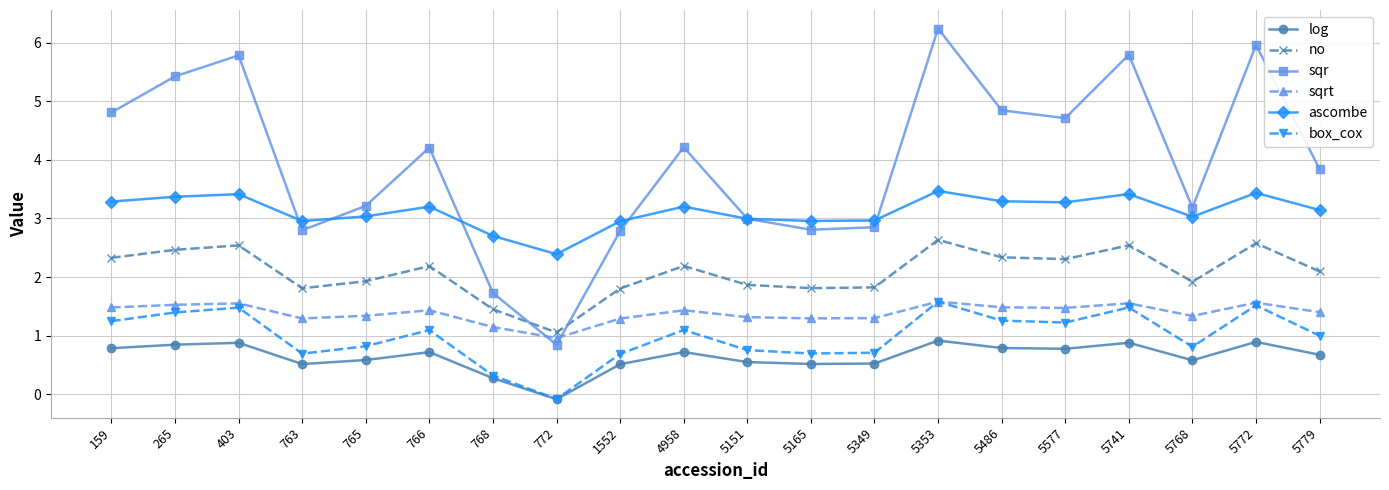

Is this an area chart (filled region under the line)?

No